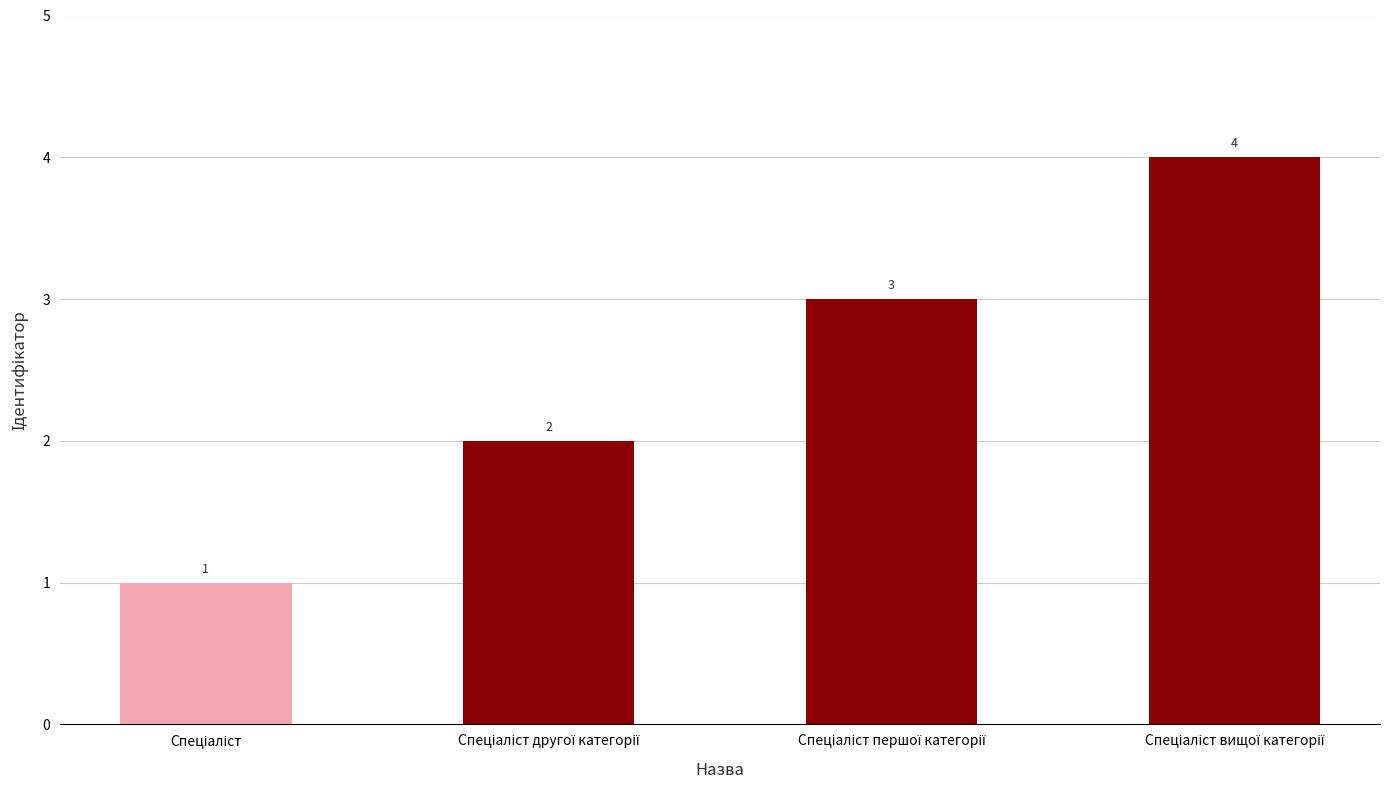

Count the values in the range 2 to 4.

3